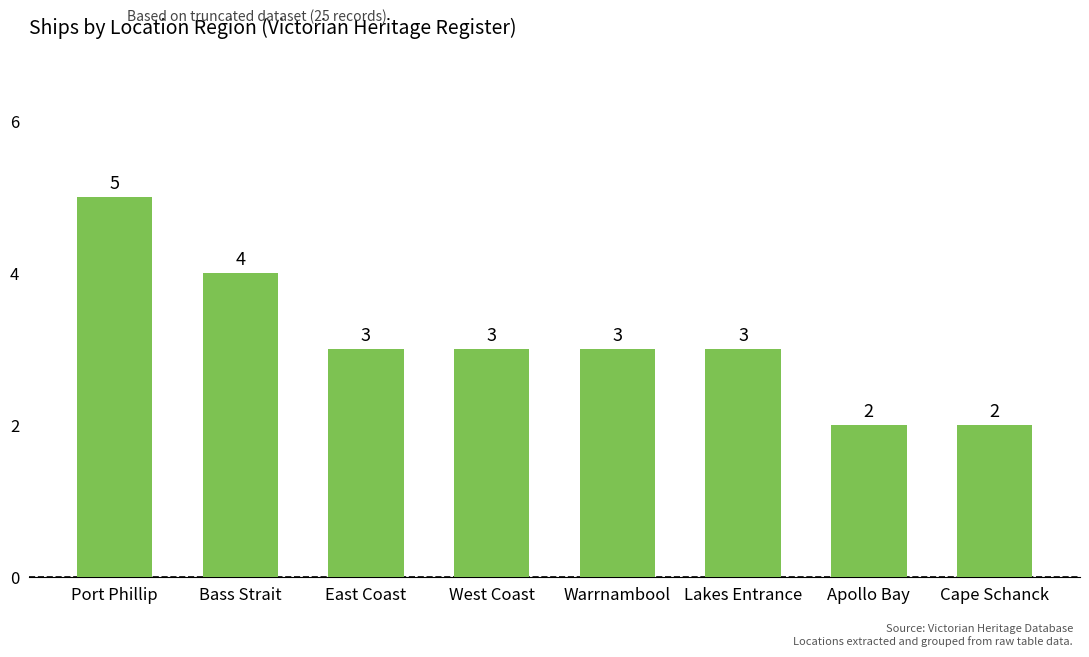

Reading left to right, list all the values displayed in this chart.

Port Phillip=5	Bass Strait=4	East Coast=3	West Coast=3	Warrnambool=3	Lakes Entrance=3	Apollo Bay=2	Cape Schanck=2